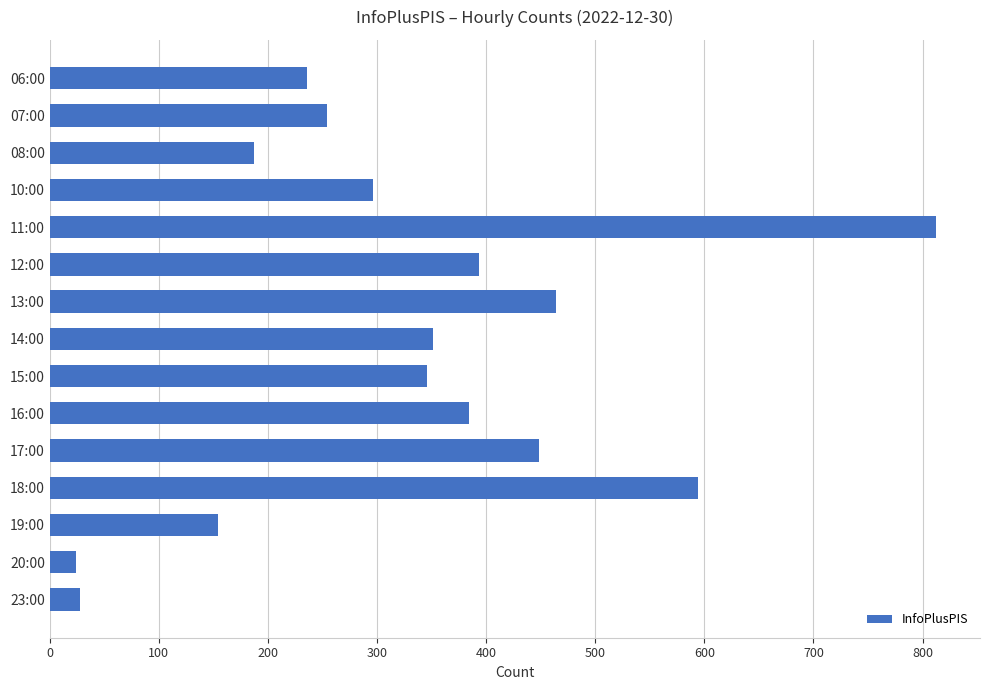

Which has a higher value, 20:00 or 18:00?

18:00